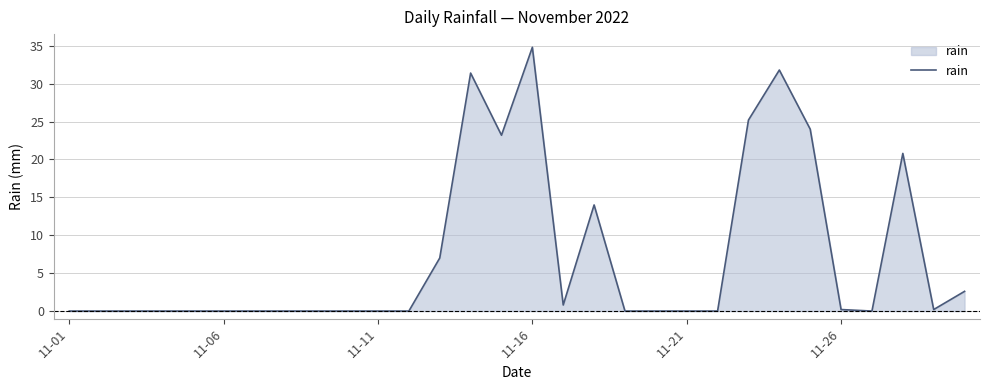

What is the difference between the maximum and minimum values?

34.8